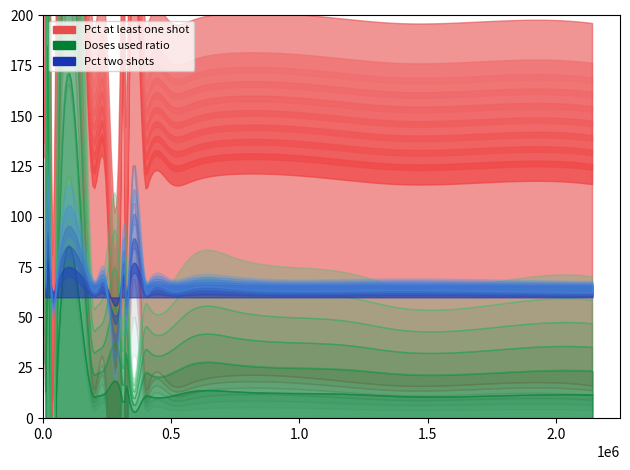

What is the approximate value of Doses used at South Dakota?

0.8